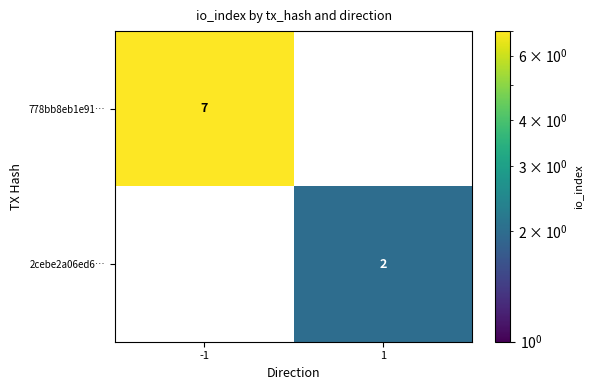

The value of 778bb8eb1e91… at -1 is 7. True or false?

True